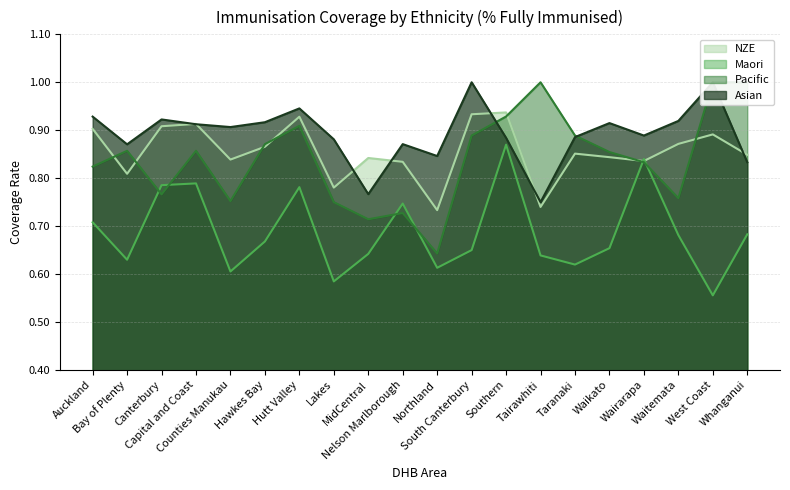

Between which two adjacent categories do Pacific and Asian first intersect?

South Canterbury and Southern